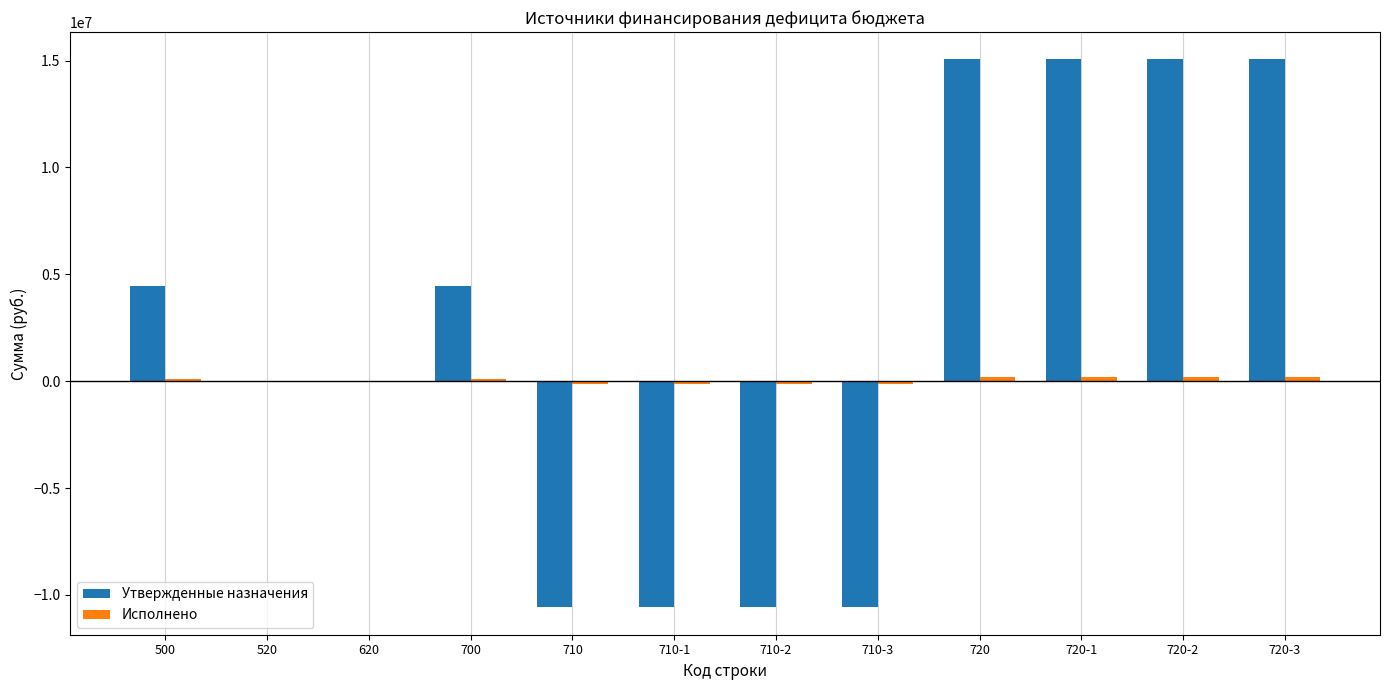

Which series has the largest total across all categories?

Утвержденные назначения